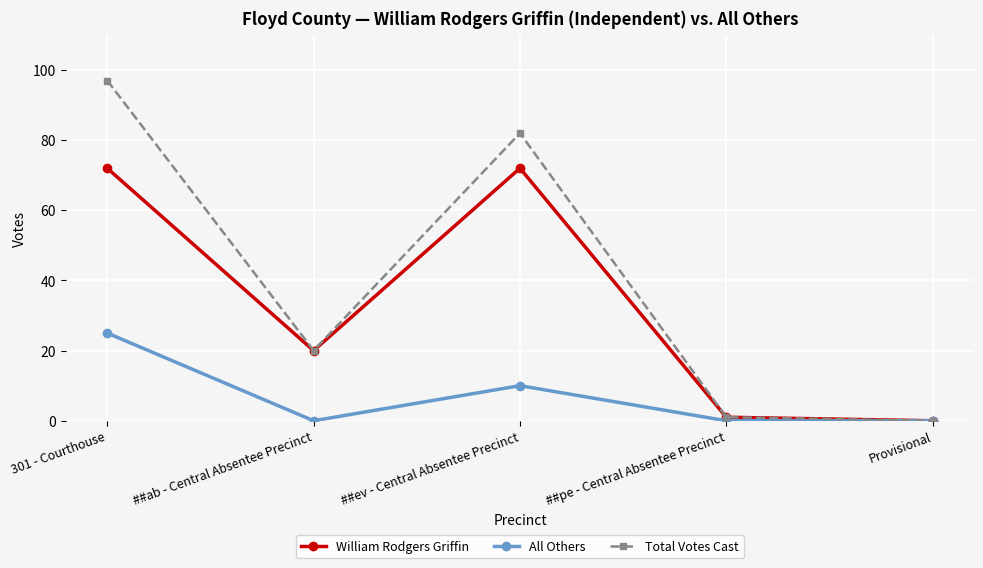

Where is All Others nearest to the value 12?

##ev - Central Absentee Precinct